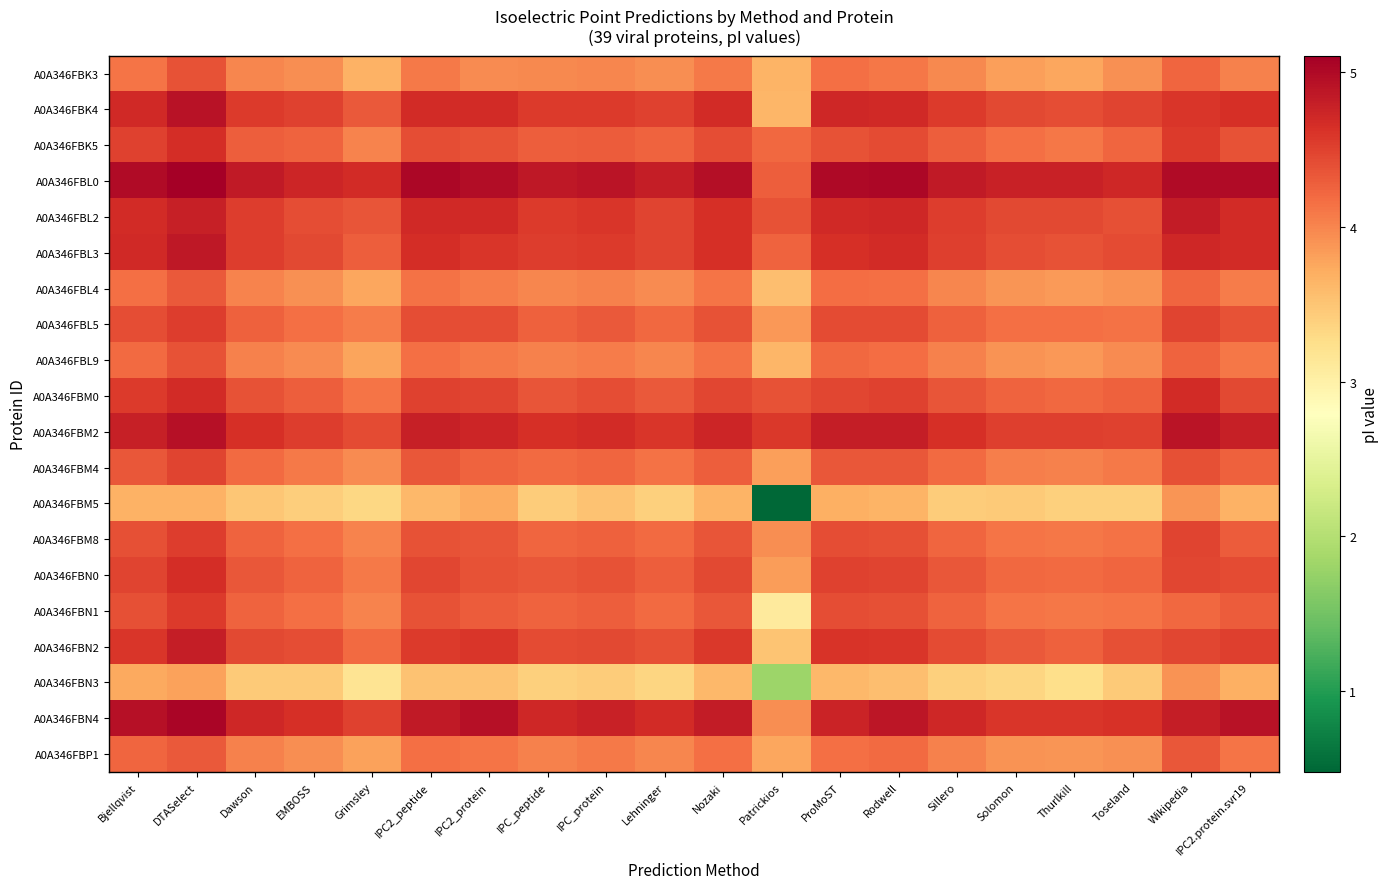

At how many categories does at least one series exceed 5?

4